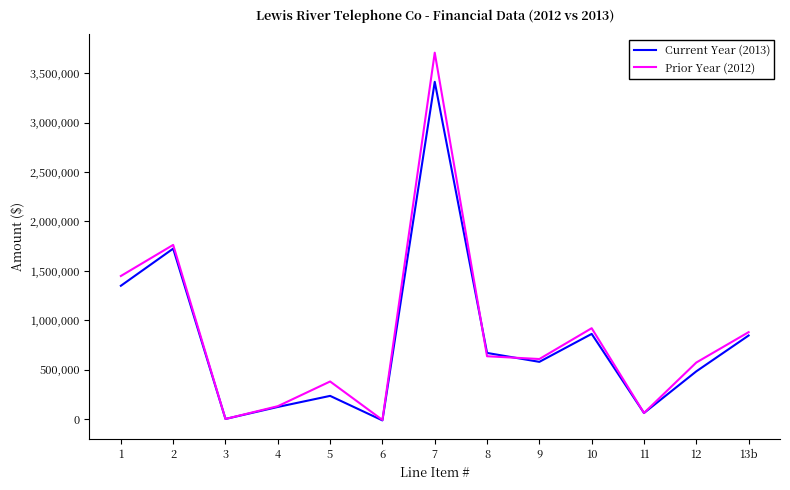

What is the difference between the second highest and second lowest values in the Prior Year (2012) series?

1762654.8